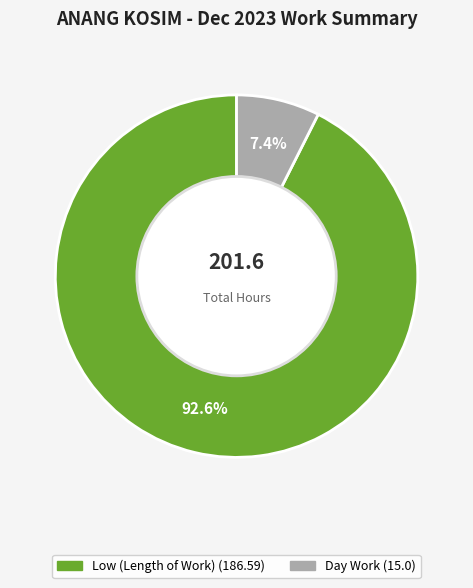

Is there a majority slice in this chart?

Yes